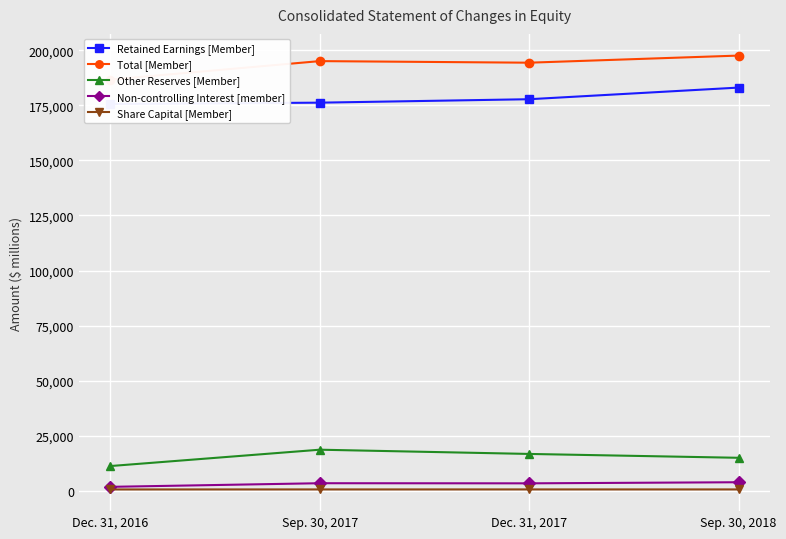

The Non-controlling Interest [member] series shows 1865 at Dec. 31, 2016. True or false?

True